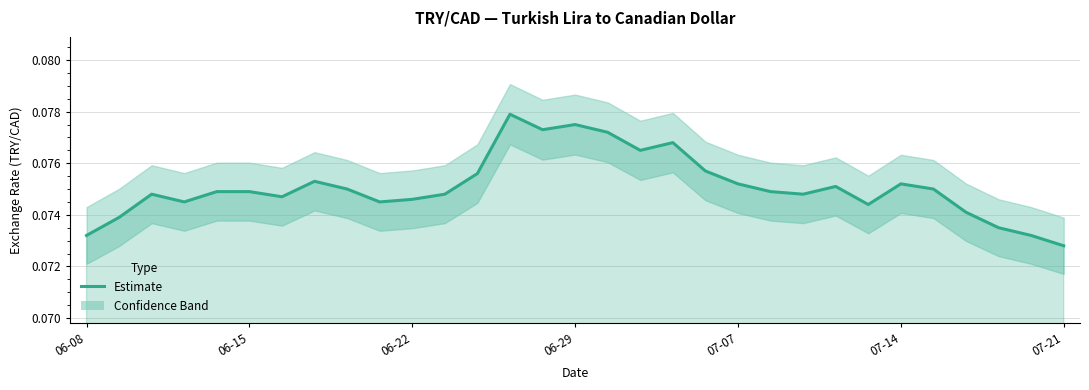

How many interior local valleys (lower than both neighbors) does the data have?

7